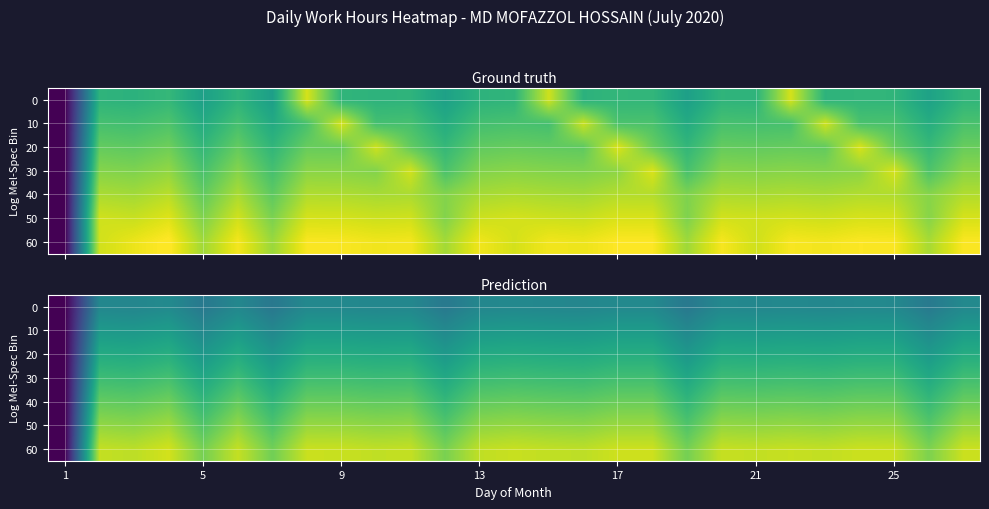

Between 1 and 25, which is larger?

25